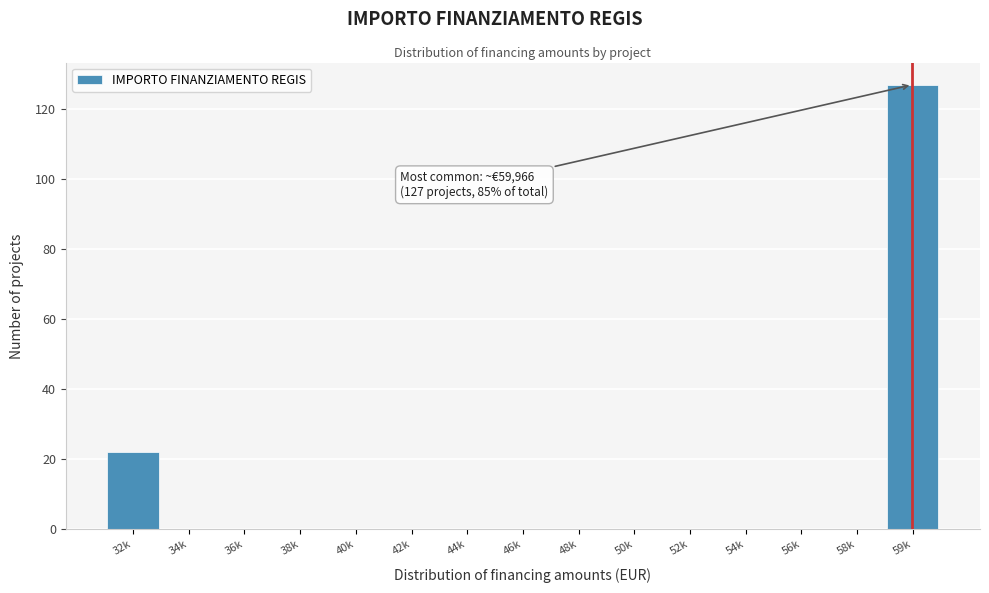

Reading right to left, extract all data points from this chart.

59k=127	58k=0	56k=0	54k=0	52k=0	50k=0	48k=0	46k=0	44k=0	42k=0	40k=0	38k=0	36k=0	34k=0	32k=22